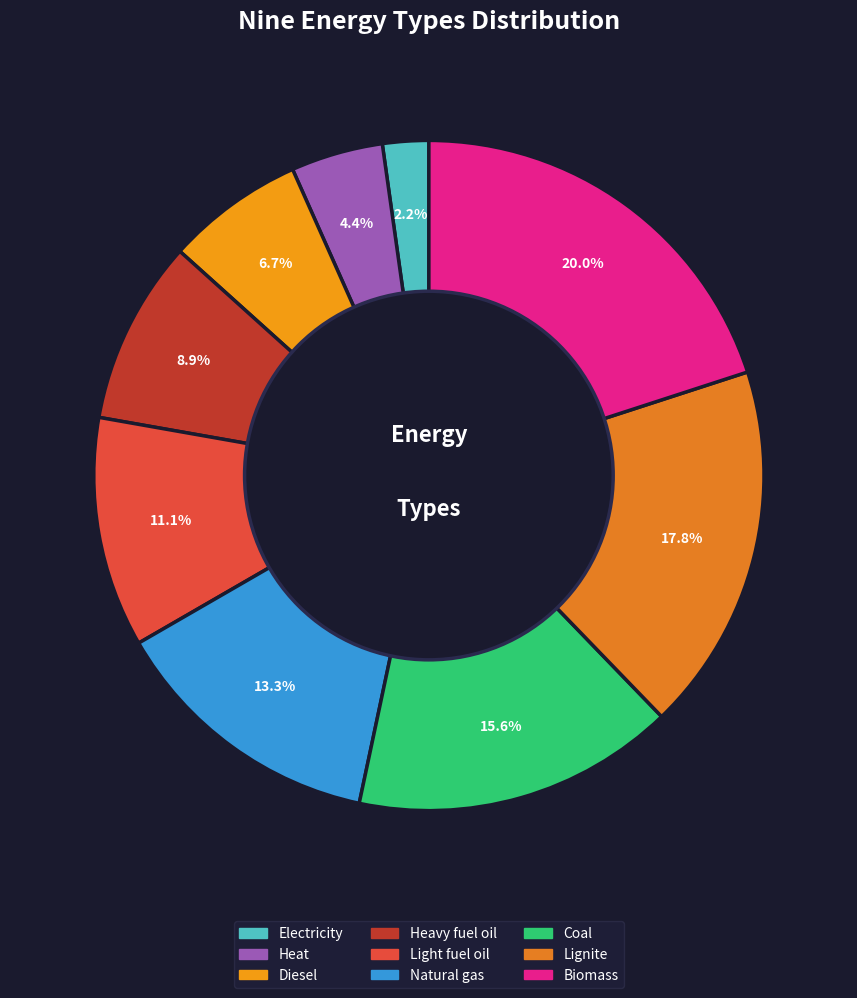

Approximately how many times larger is the value at Lignite compared to Biomass?

0.9